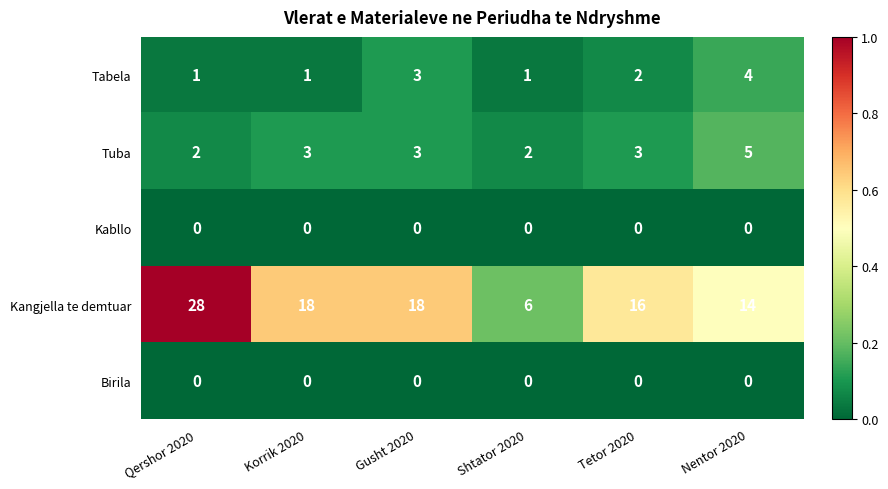

Is it true that Kangjella te demtuar equals 14 at Nentor 2020?

True